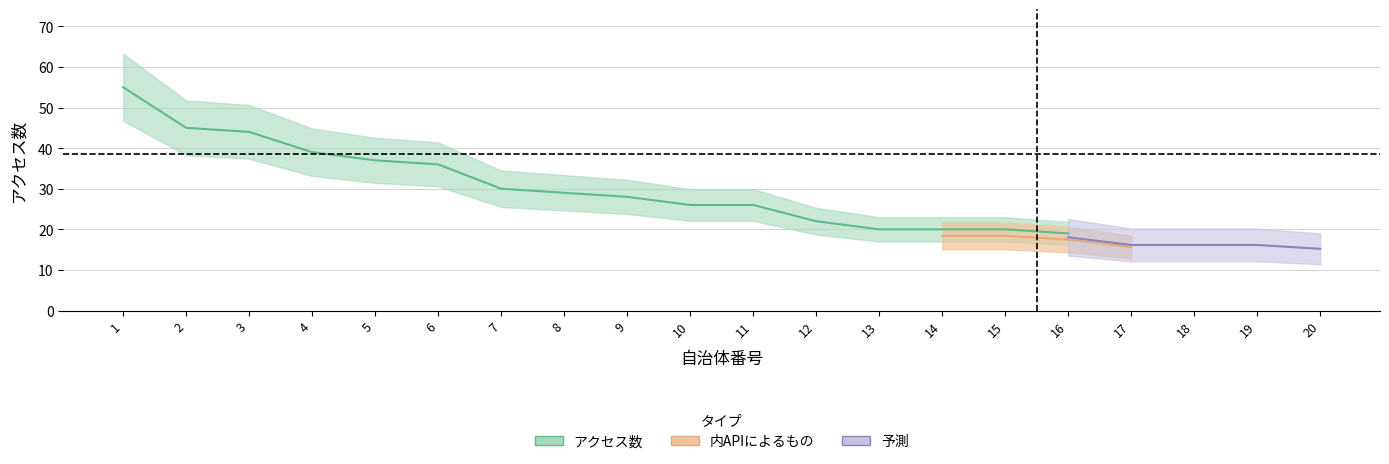

Is this an area chart (filled region under the line)?

No